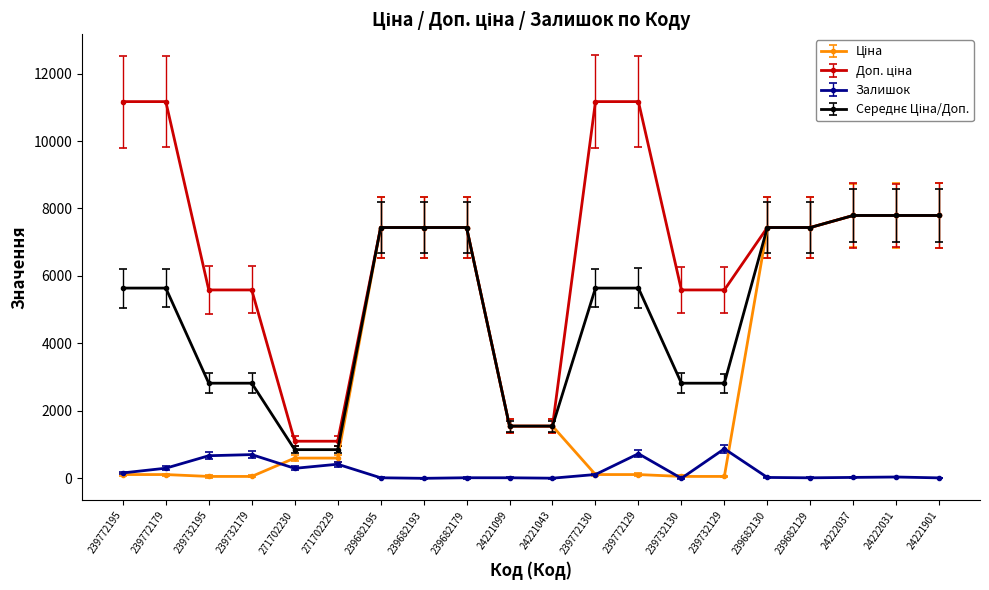

What is the maximum value for Залишок?

875.0